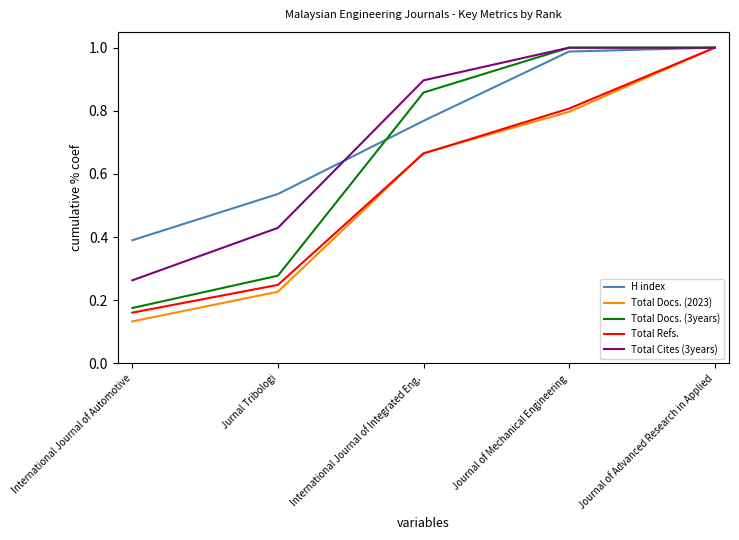

At which label does Total Docs. (3years) reach its minimum?

International Journal of Automotive